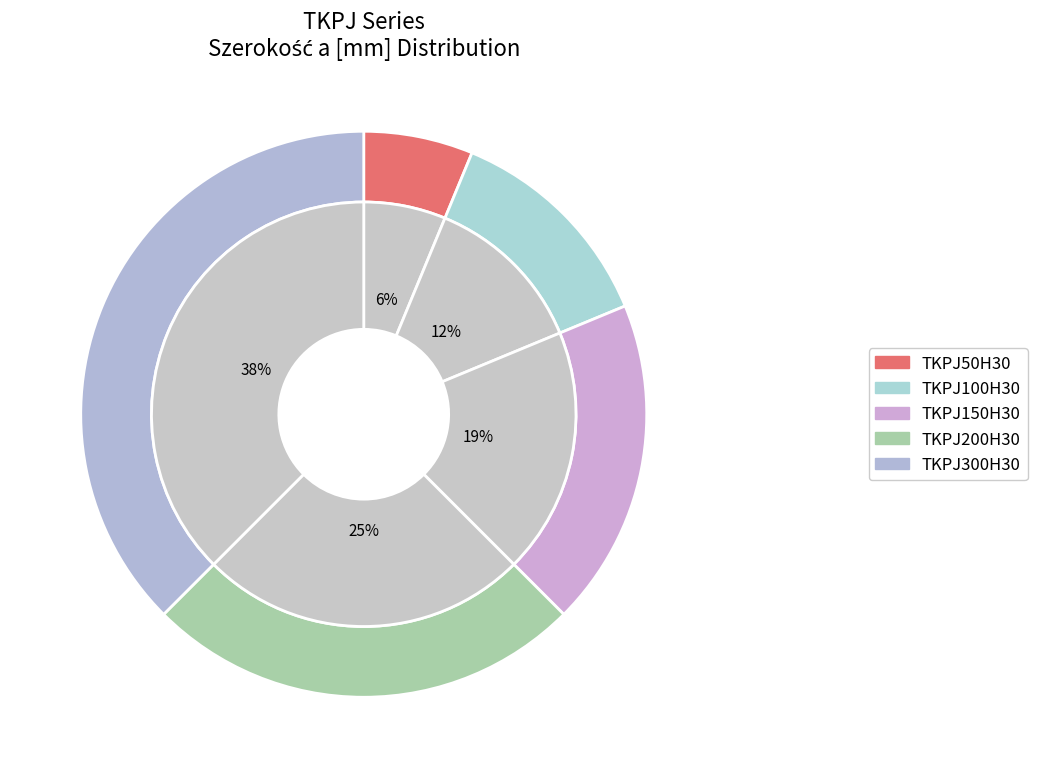

How many segments does this pie chart have?

5